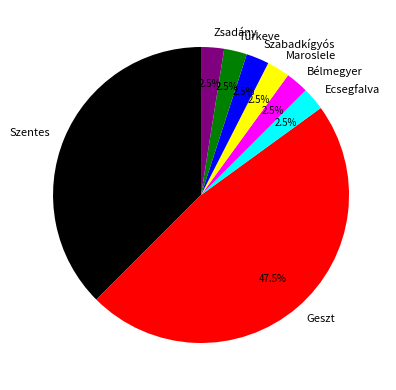

What is the ratio of the value at Maroslele to the value at Szabadkígyós?

1.0